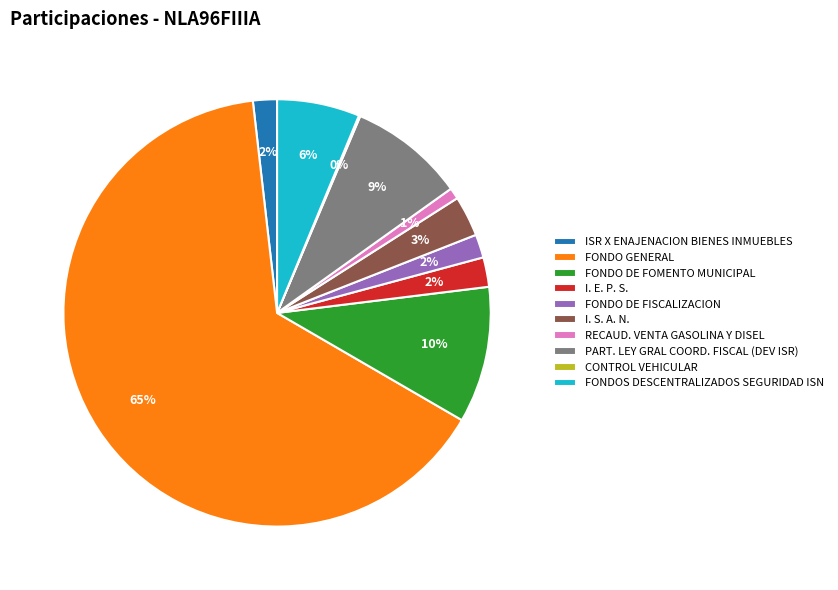

Which has a higher value, FONDO GENERAL or PART. LEY GRAL COORD. FISCAL (DEV ISR)?

FONDO GENERAL